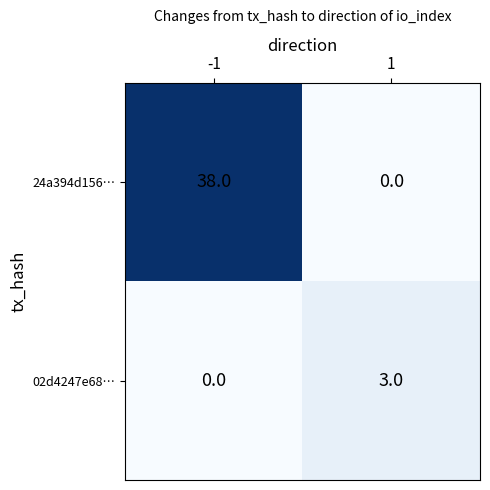

Rank the series by their average value, from lowest to highest.

02d4247e68…, 24a394d156…